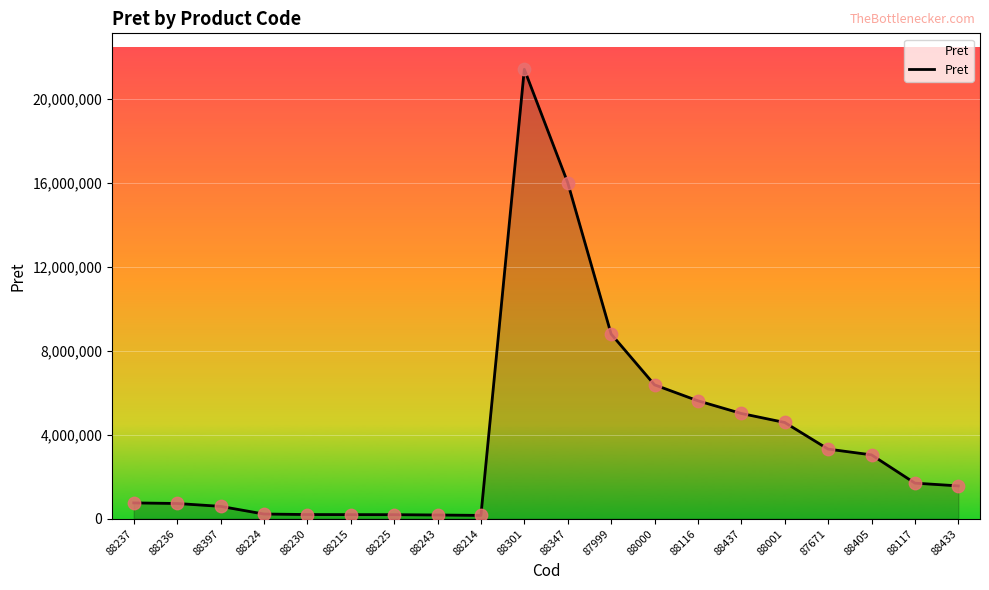

What is the change in value from 88237 to 88214?

-596100